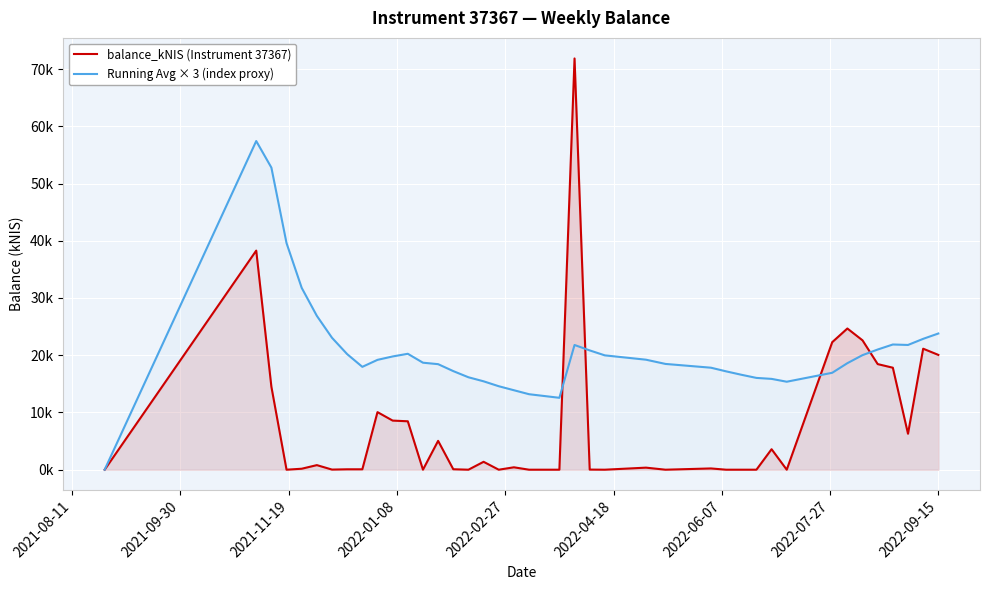

Which series ends up on top after the final intersection of Running Avg × 3 (index proxy) and balance_kNIS (Instrument 37367)?

Running Avg × 3 (index proxy)